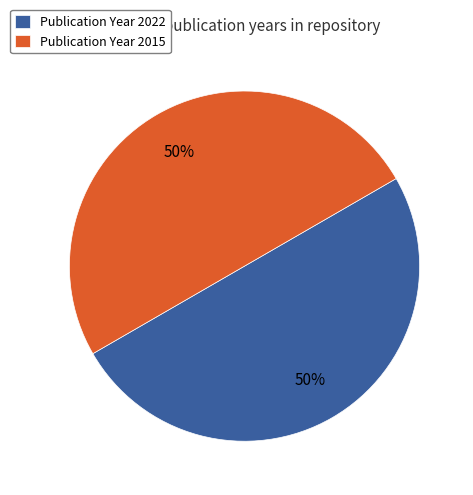

Approximately how many times larger is the value at Publication Year 2015 compared to Publication Year 2022?

1.0